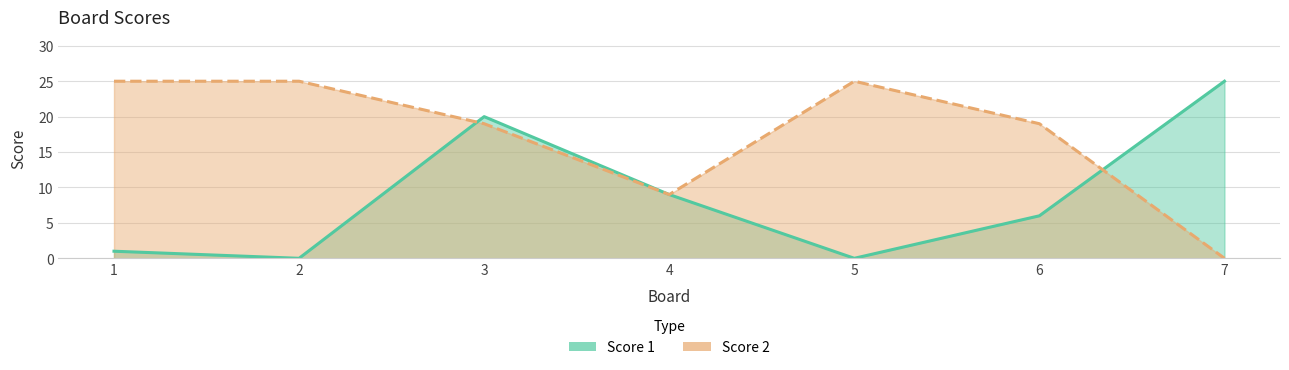

How many data points in Score 1 are above 6?

3